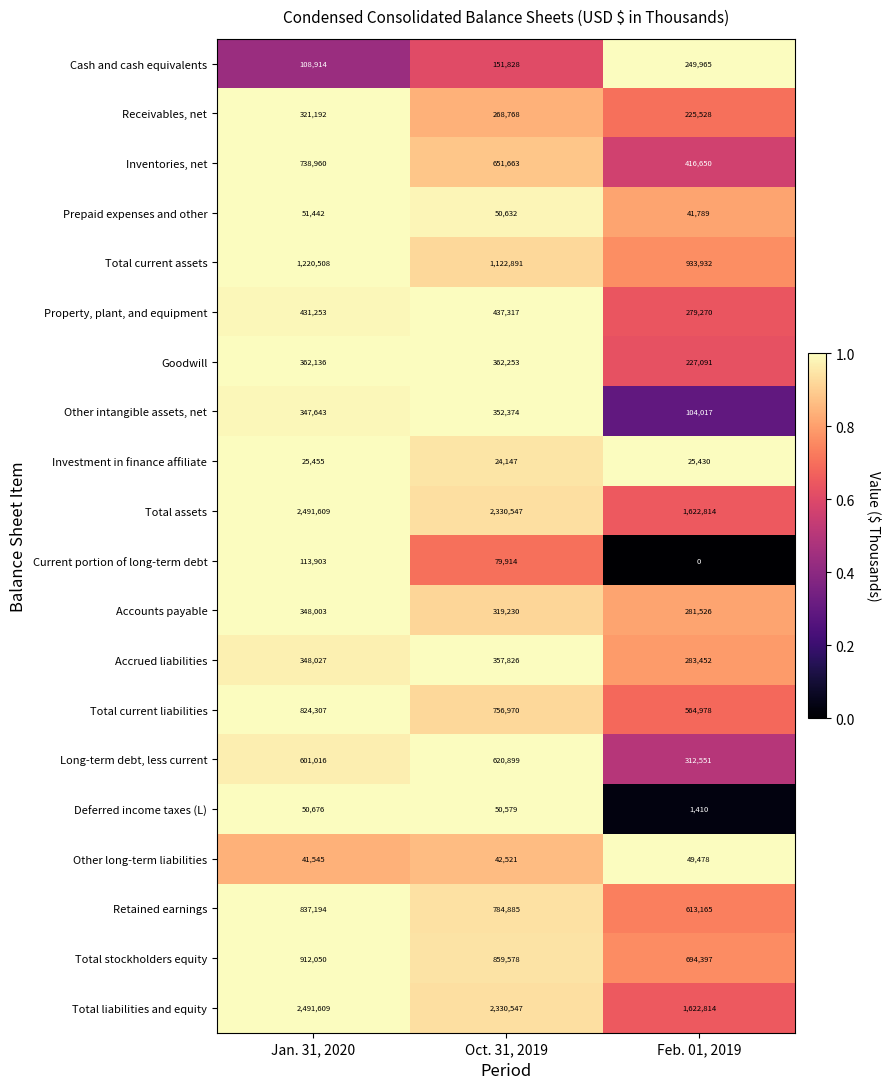

Where is Deferred income taxes (L) nearest to the value 26043?

Oct. 31, 2019